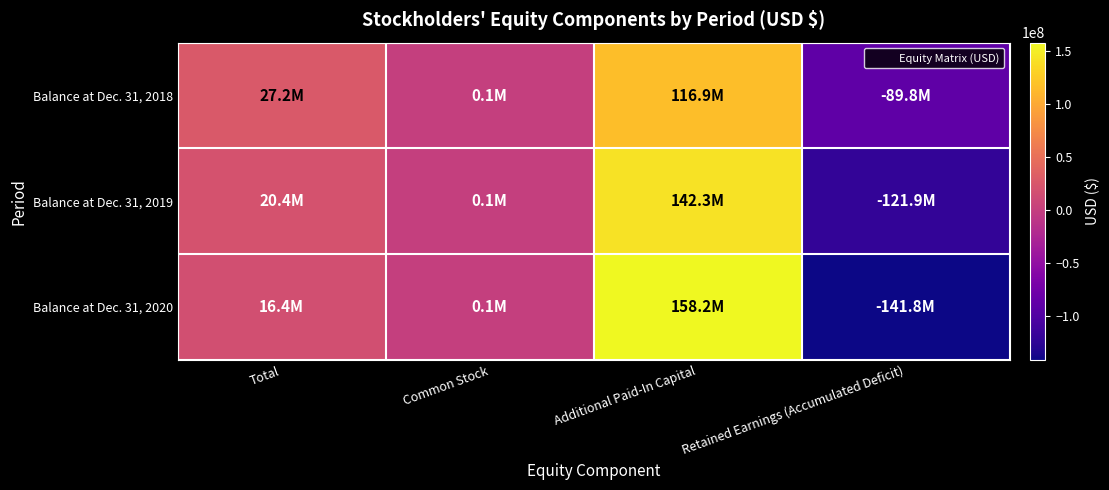

How many data points in Balance at Dec. 31, 2018 are above 27178000?

1